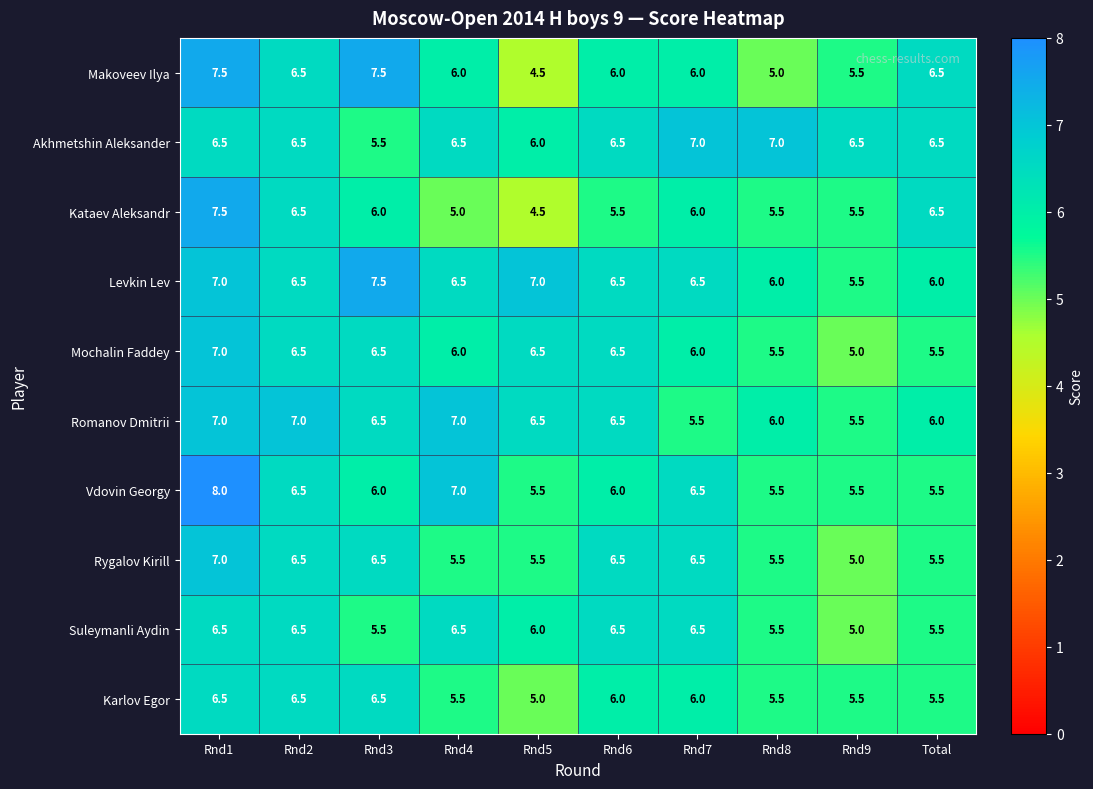

What is the total value across all series at Rnd9?

54.5